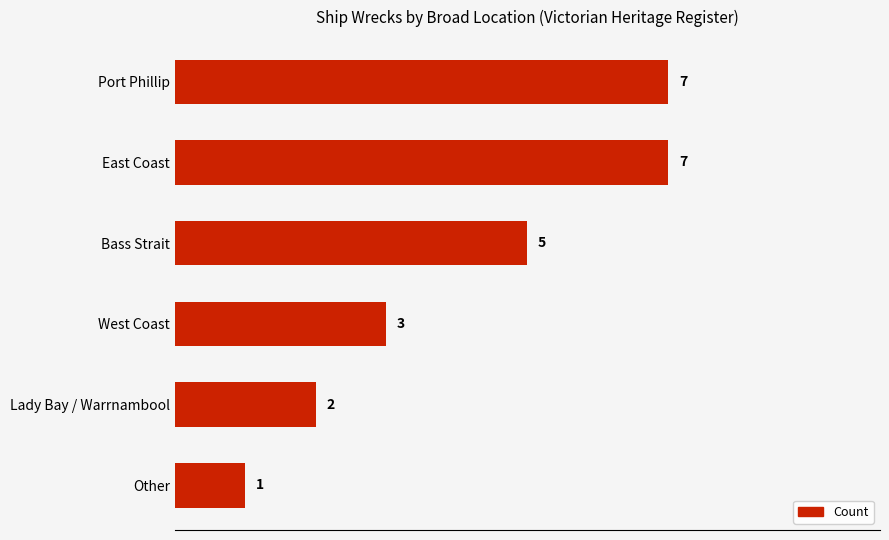

How many series are shown in this chart?

1